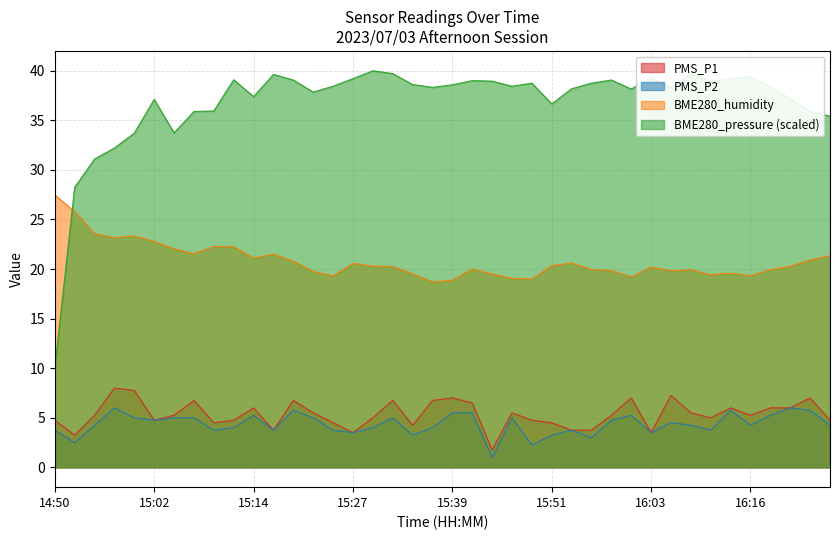

What is the sum of the BME280_pressure values at 15:14 and 15:49?

76.1